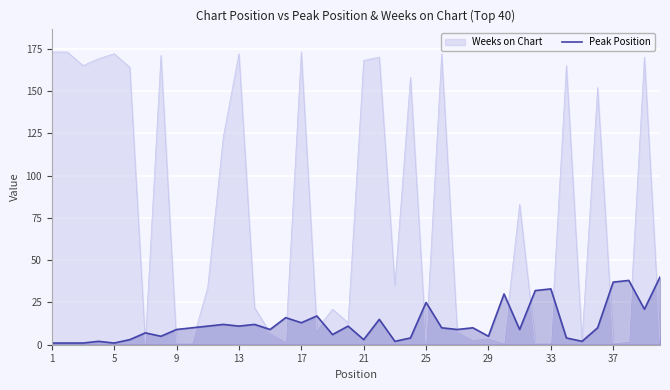

The value of Peak Position at 13 is 11. True or false?

True